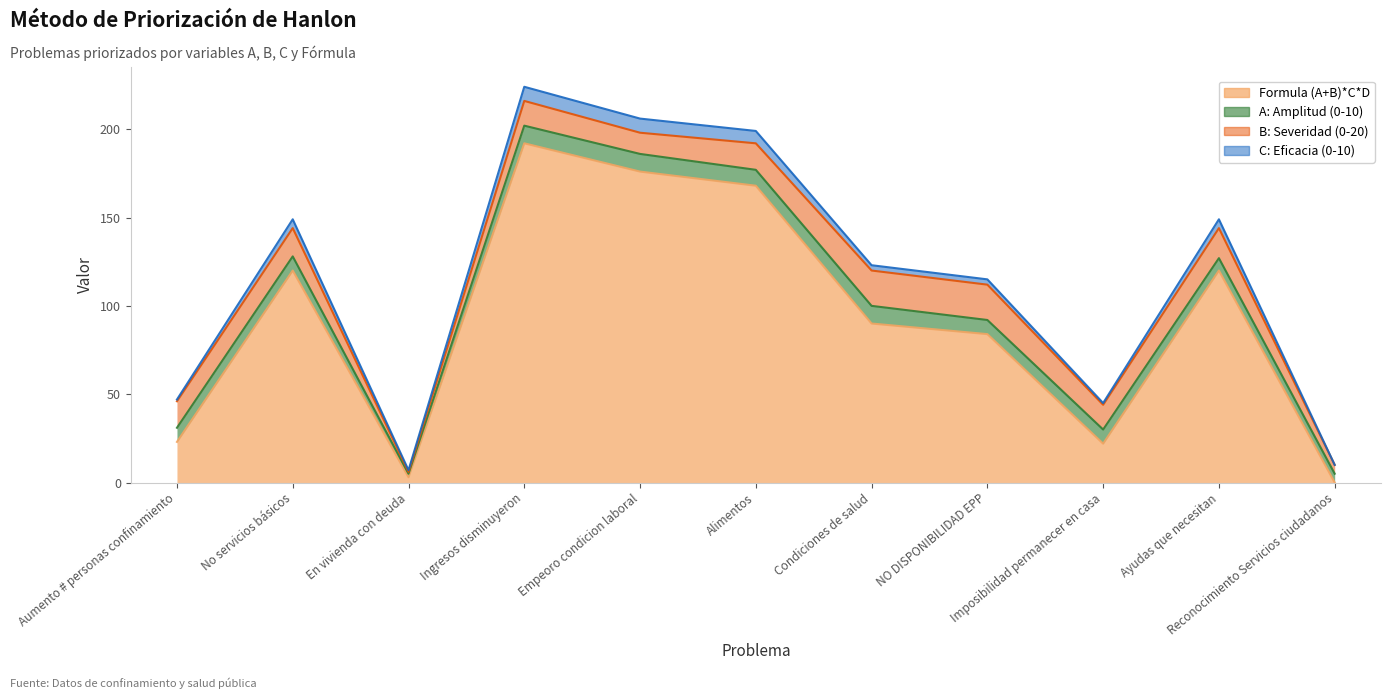

True or false: C: Eficacia (0-10) and Formula (A+B)*C*D cross at least once.

False